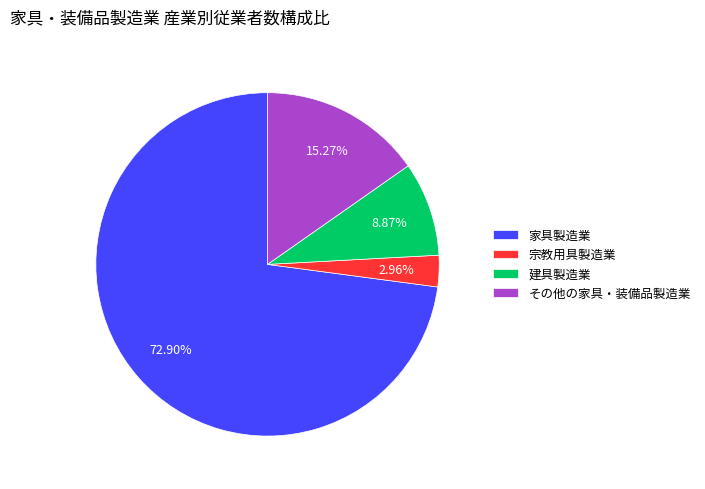

Does 家具製造業 represent more than half of the total?

Yes